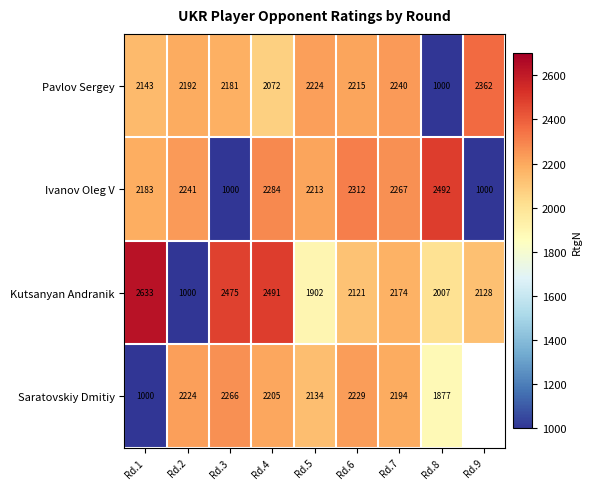

Which series changed the most between Rd.6 and Rd.7?

Kutsanyan Andranik